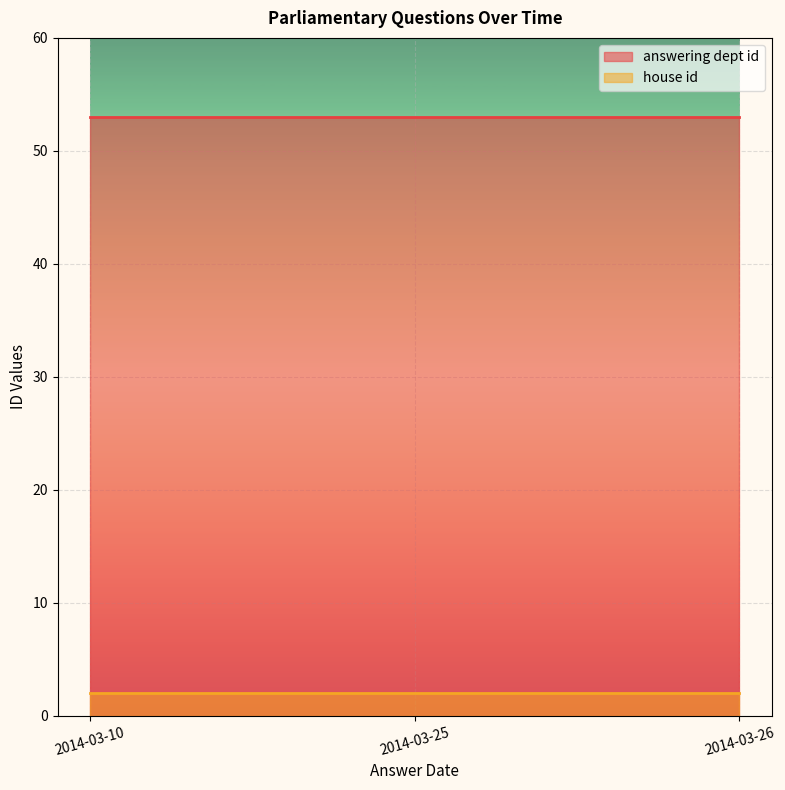

Which series has the largest range (max minus min)?

answering dept id